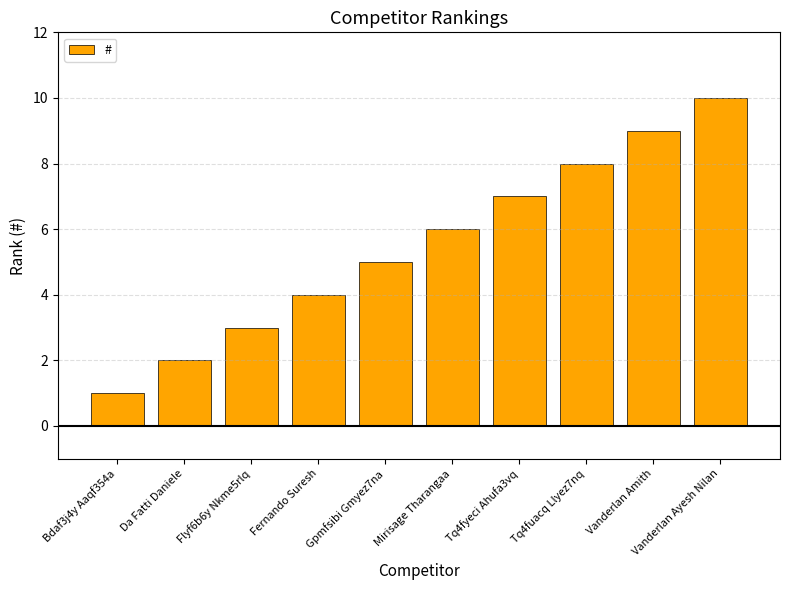

Between Bdaf3j4y Aaqf354a and Vanderlan Amith, which is larger?

Vanderlan Amith